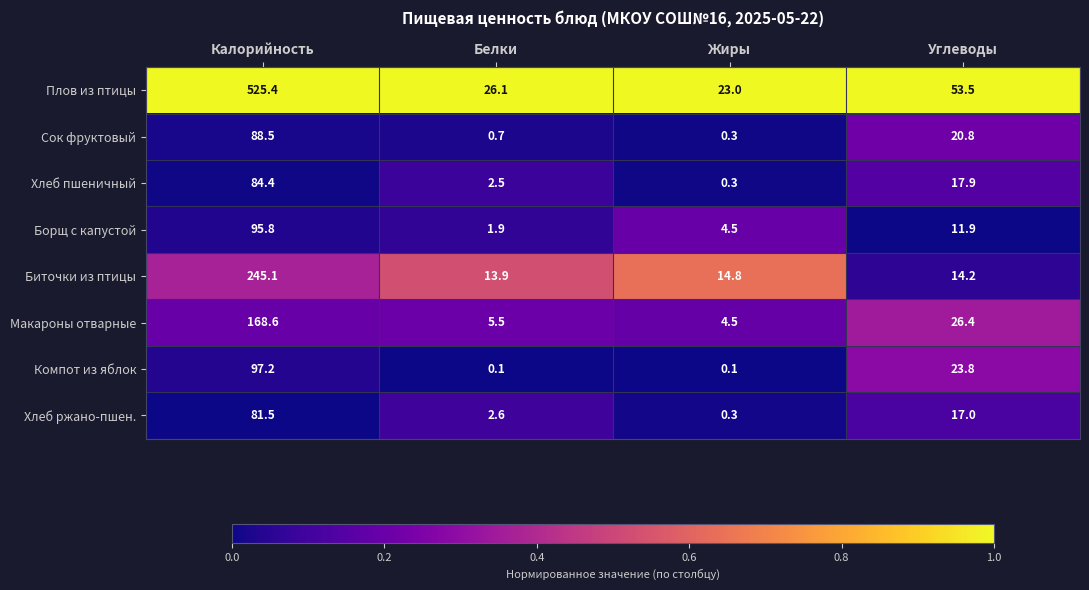

Which series has the largest range (max minus min)?

Плов из птицы